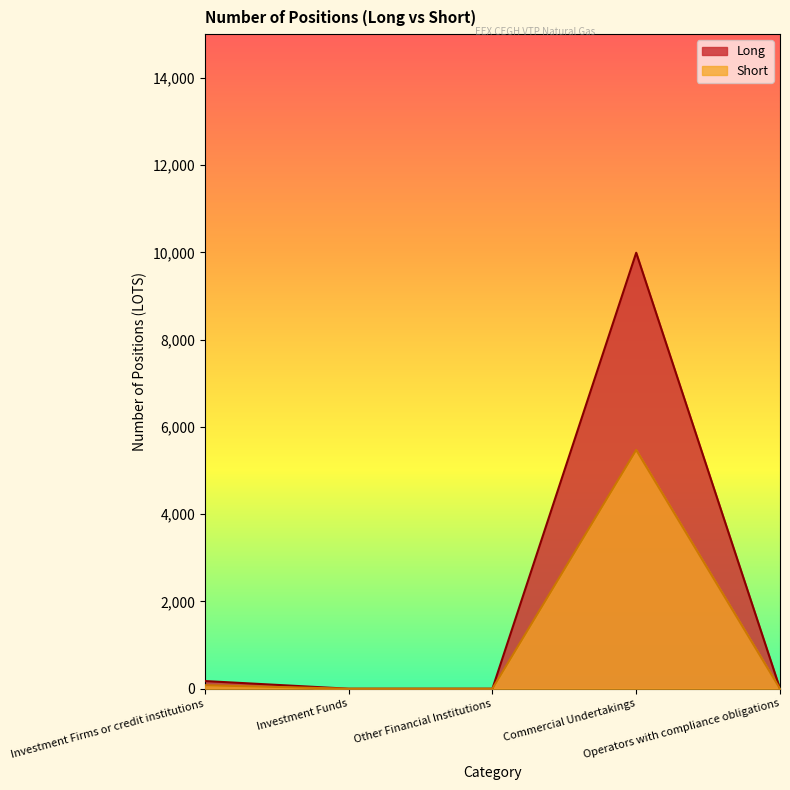

What is the difference between the maximum and minimum values in the Long series?

9991